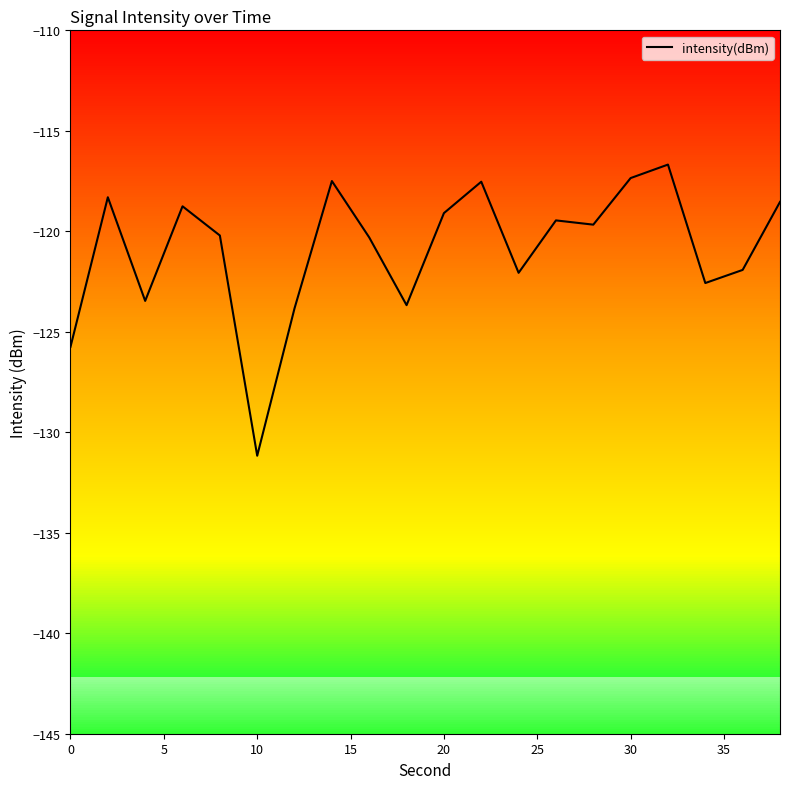

What is the sum of all values?

-2417.8